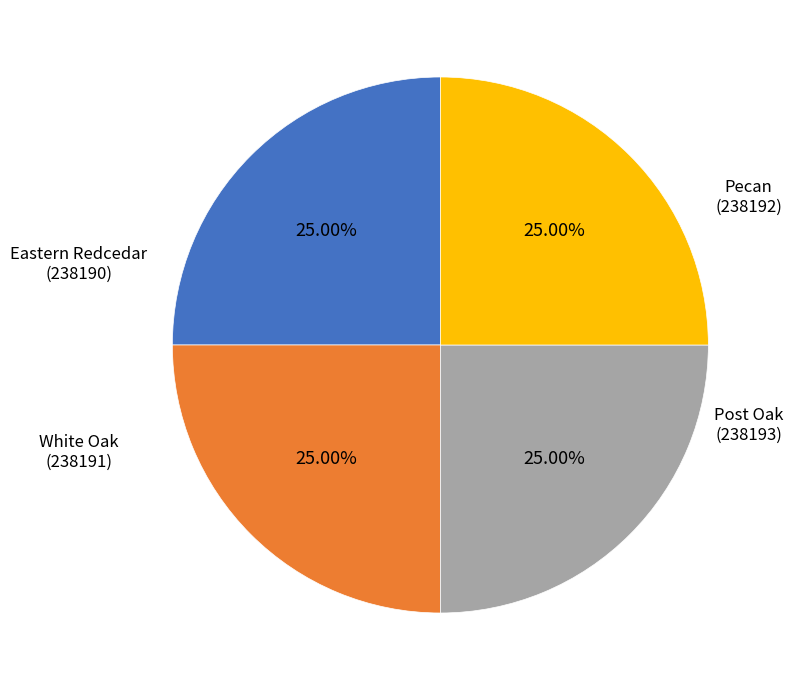

Does White Oak account for over 50% of the chart?

No